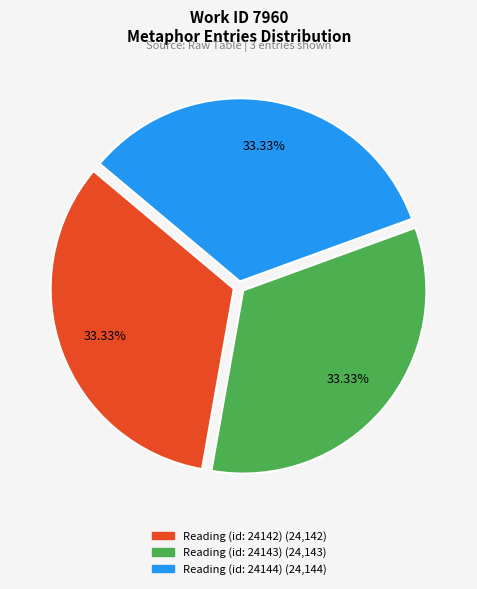

Is there any slice that represents more than half of the pie?

No